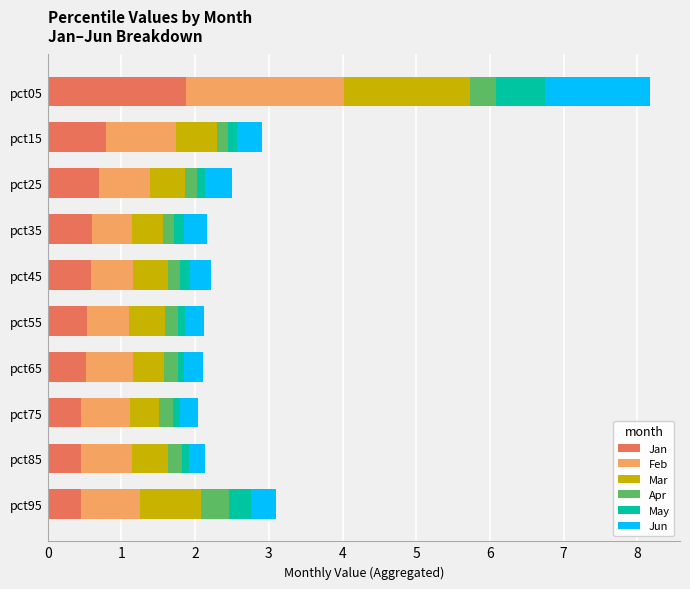

The value of Jan at pct05 is 1.9. True or false?

True